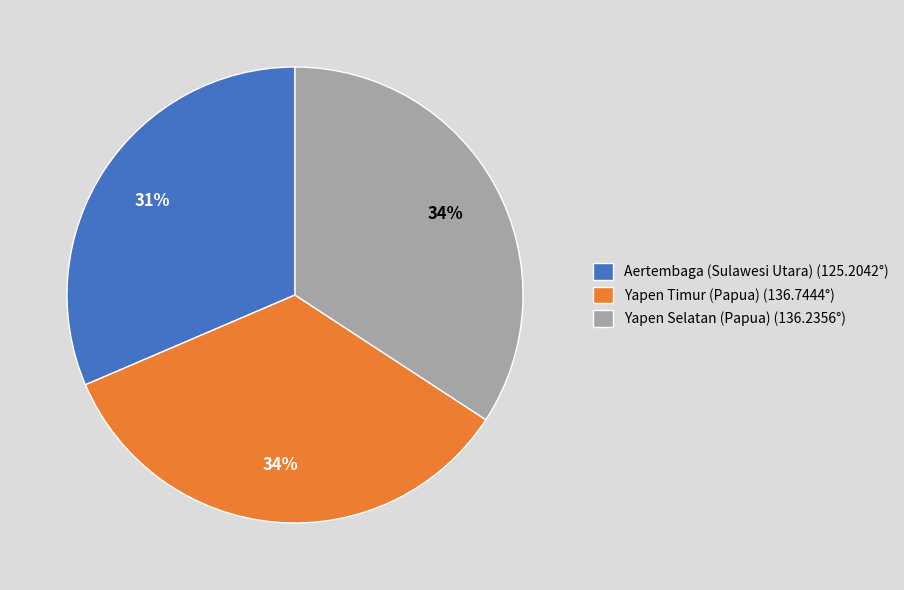

Is there any slice that represents more than half of the pie?

No